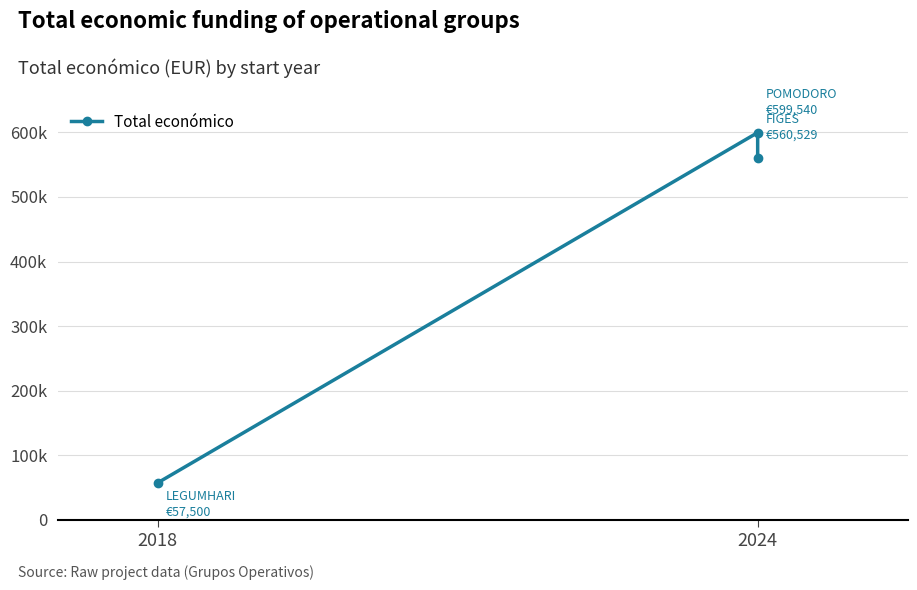

How many lines are shown in the chart?

1